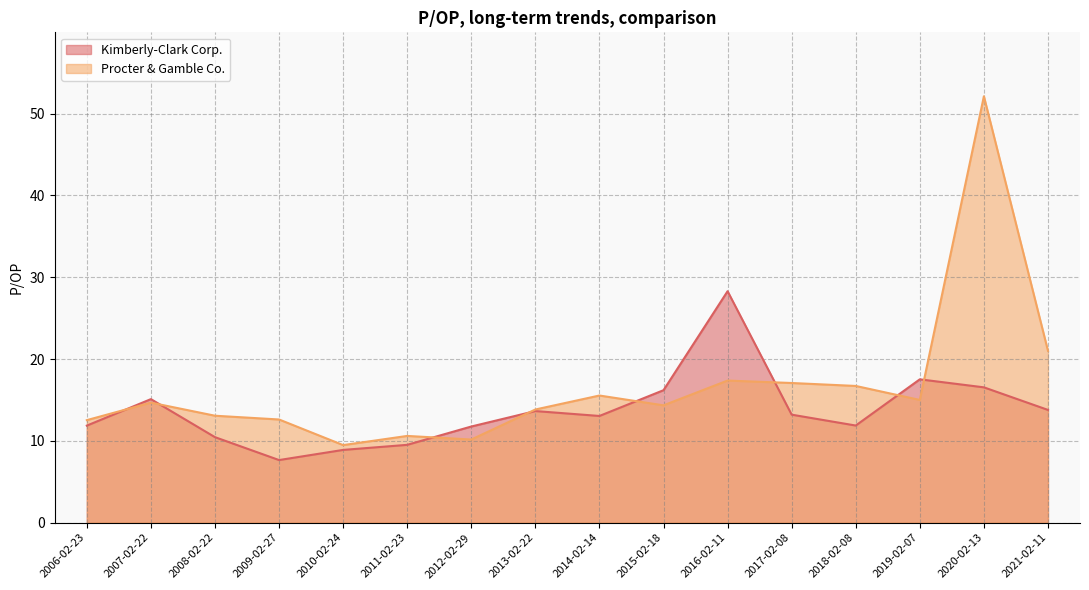

True or false: Kimberly-Clark Corp. and Procter & Gamble Co. cross at least once.

True